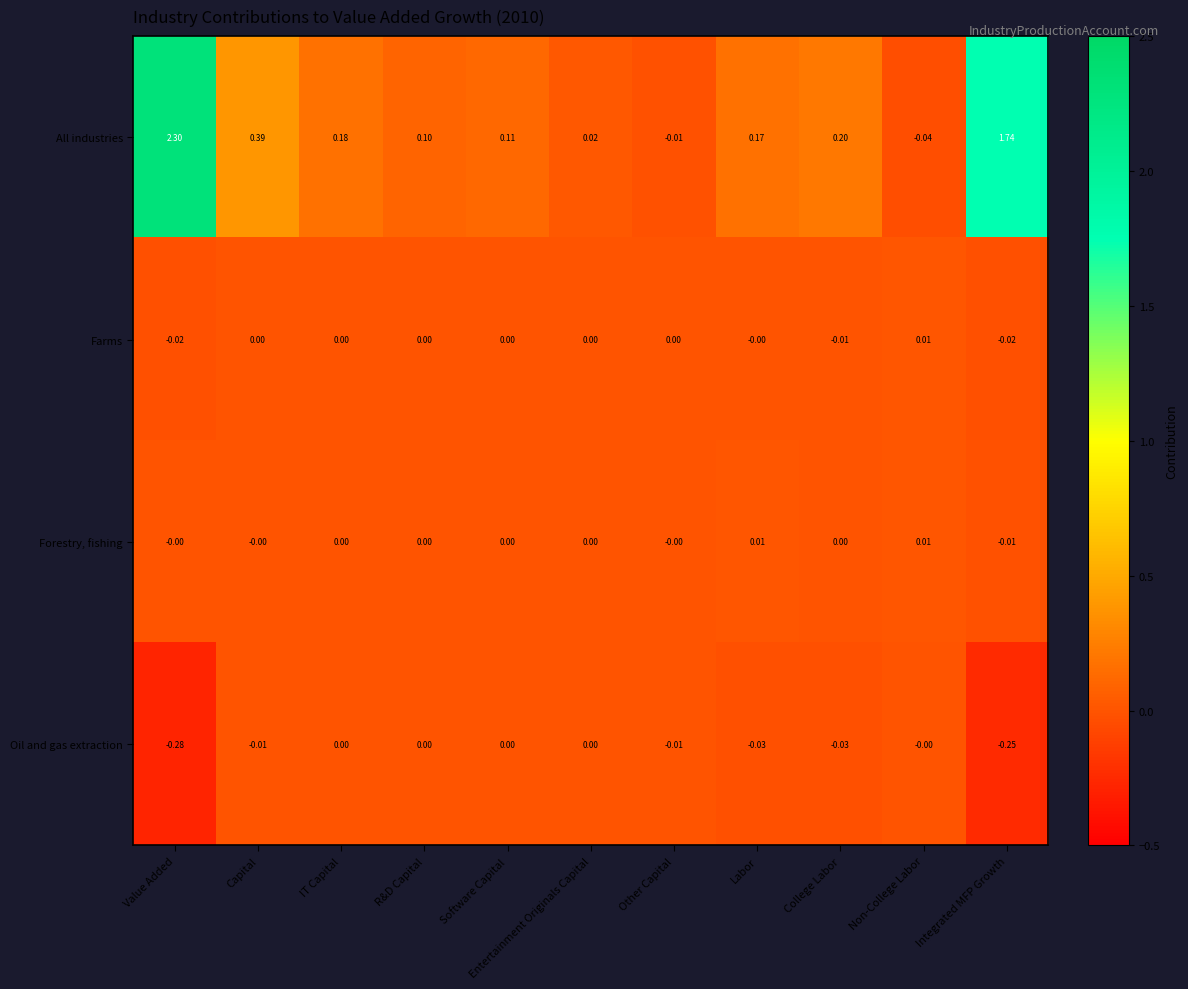

Is the value of Forestry, fishing at Other Capital greater than the value of All industries at Non-College Labor?

Yes